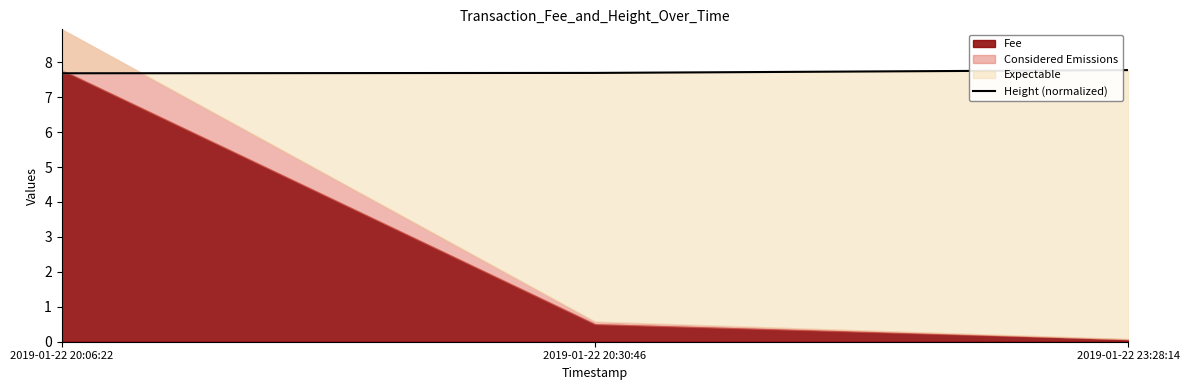

Which has a higher value, 2019-01-22 20:06:22 or 2019-01-22 23:28:14?

2019-01-22 23:28:14